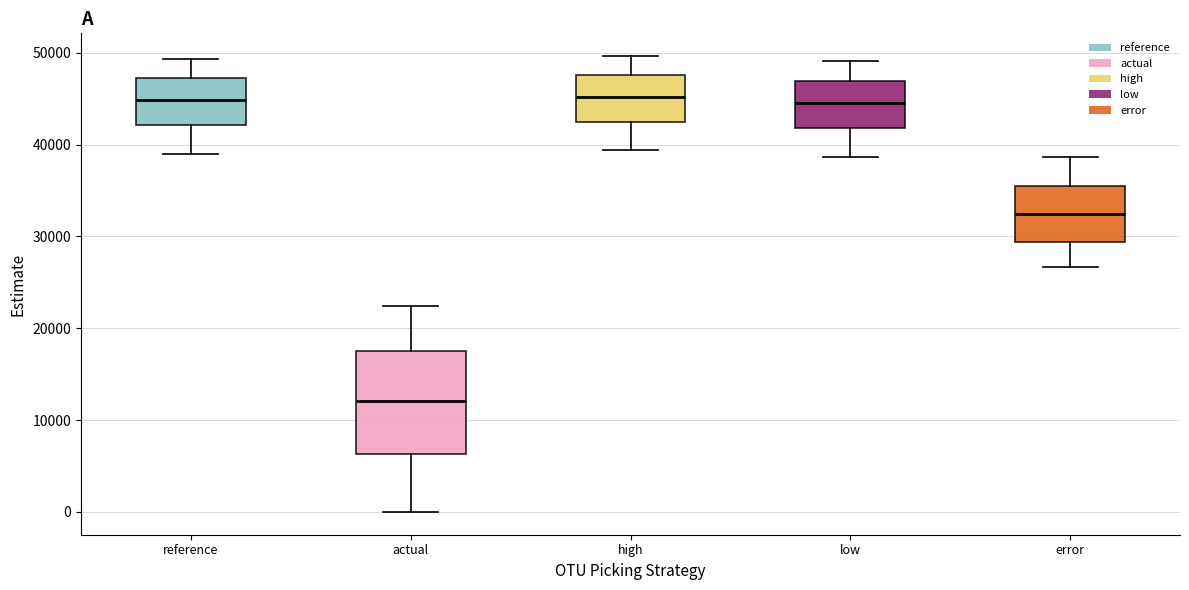

Reading left to right, read every box against the y-axis: the position of its median line, the range the box covers, and the ends of its whiskers. The values are not printed on the chart, so give them approximately, as read against the axis.

reference: median 45000, box 42000 to 47000, whiskers 39000 to 49000
actual: median 12000, box 6000 to 17000, whiskers 0 to 22000
high: median 45000, box 42000 to 48000, whiskers 39000 to 50000
low: median 45000, box 42000 to 47000, whiskers 39000 to 49000
error: median 32000, box 29000 to 35000, whiskers 27000 to 39000